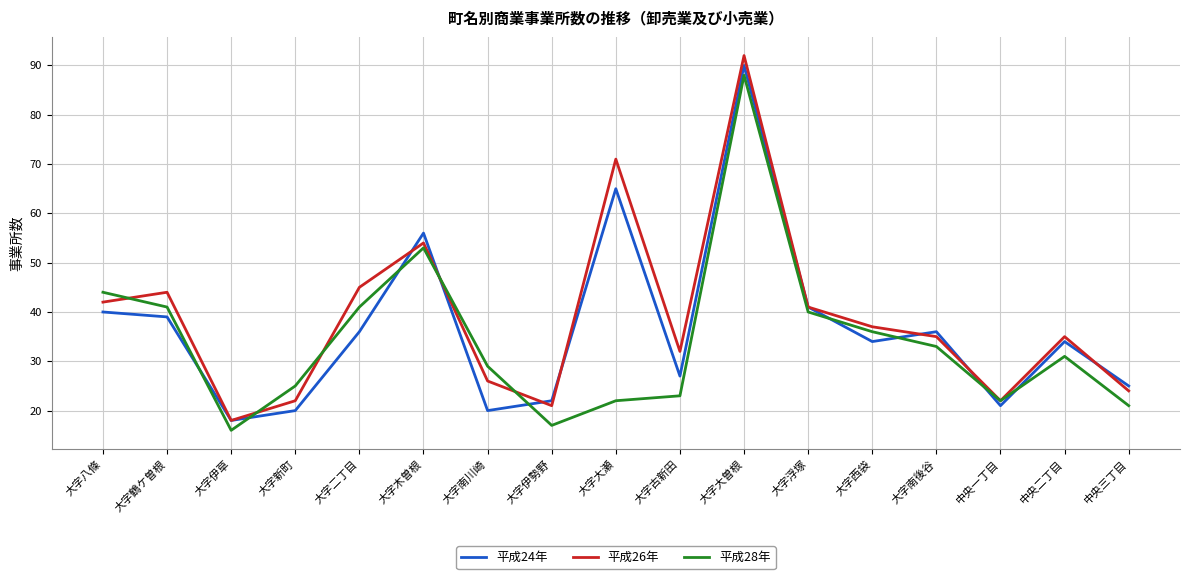

Is this an area chart (filled region under the line)?

No